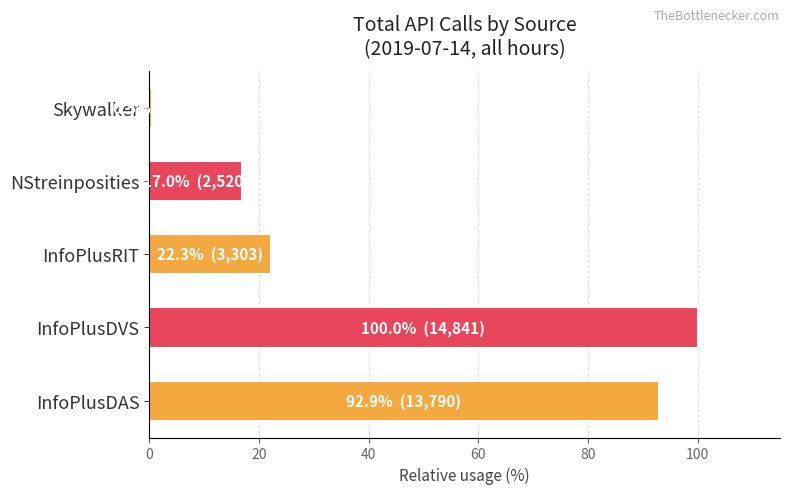

Which category has the lowest value across all series?

Skywalker